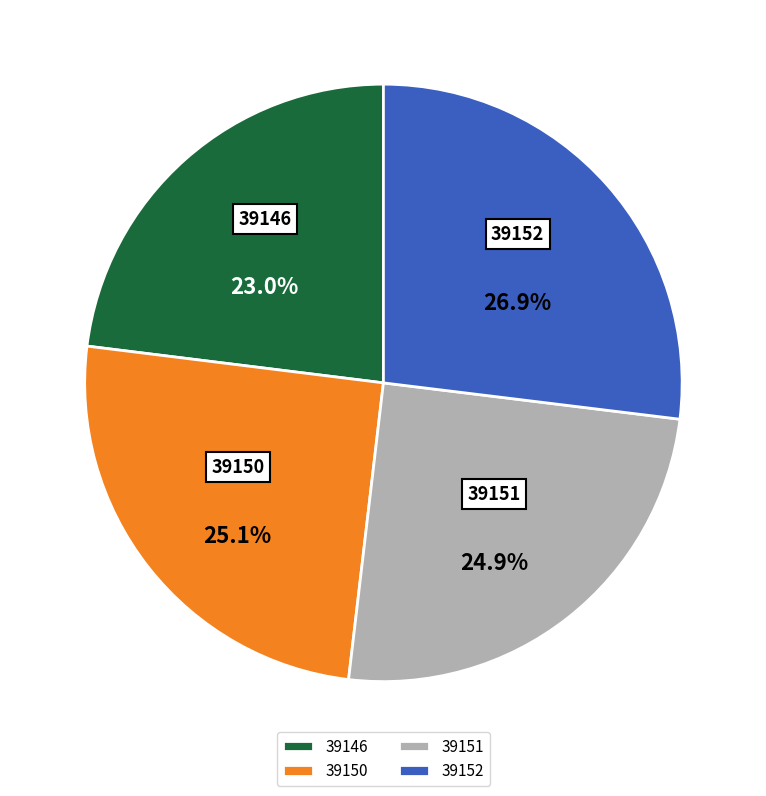

To the nearest percent, what is the difference between the largest and smallest slice percentages?

4%